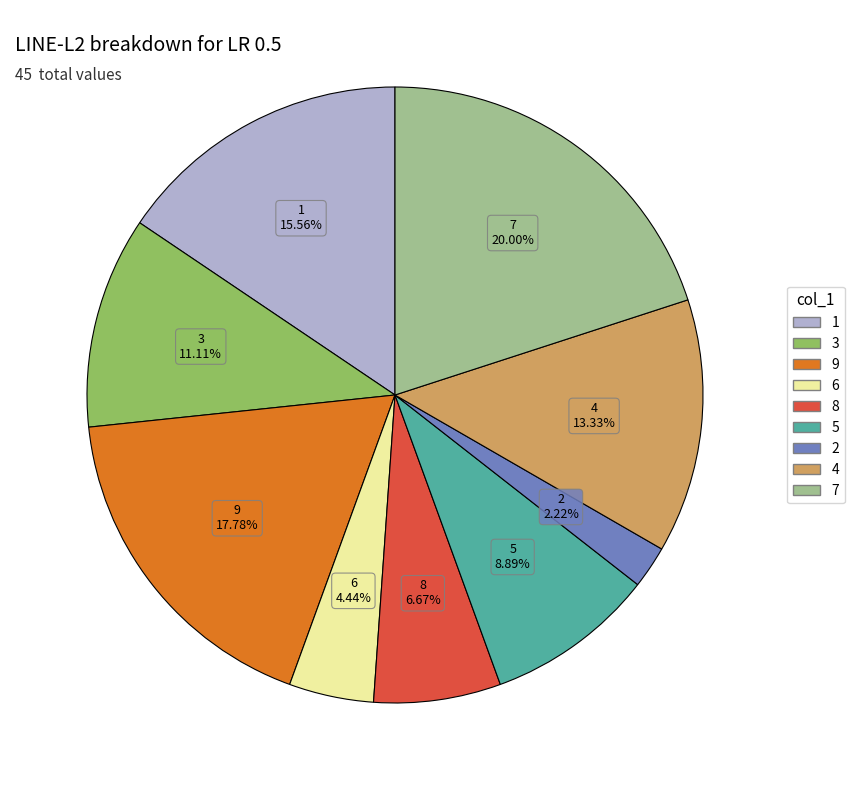

How many segments does this pie chart have?

9